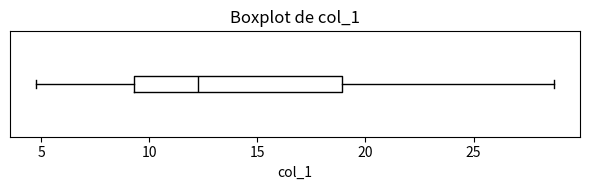

Transcribe this box plot: give where the median line is, the range the box spans, and where the two whiskers end, as read against the x-axis. The values are not printed on the chart, so give them approximately, as read against the axis.

median 12.0, box 9.5 to 19.0, whiskers 5.0 to 28.5